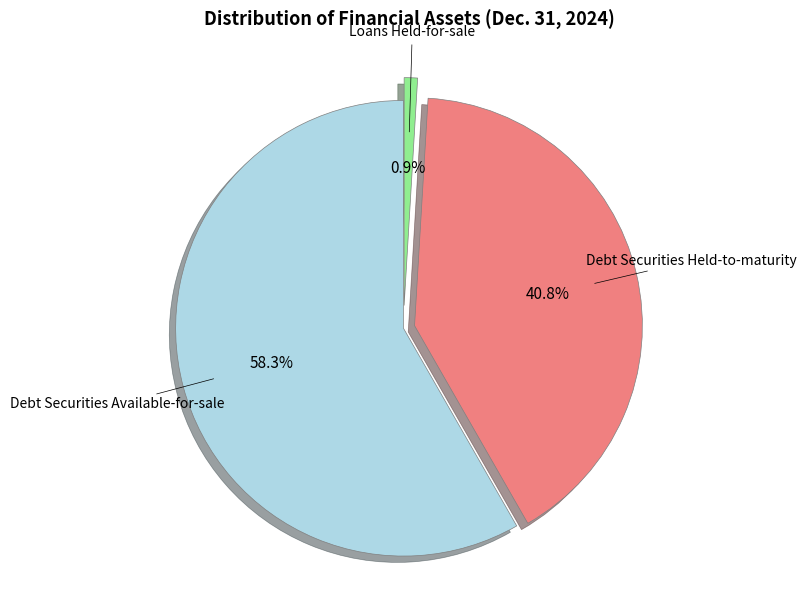

Is there a majority slice in this chart?

Yes